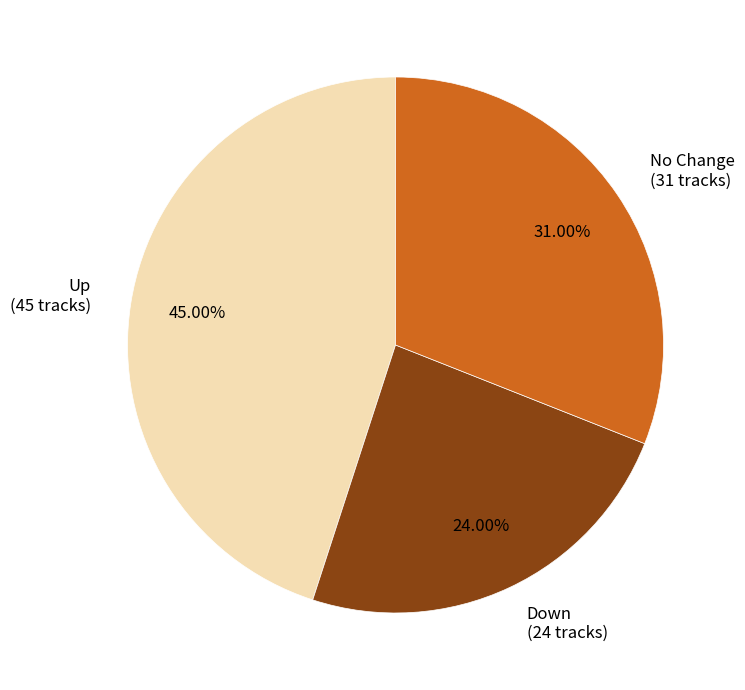

How many slices are in this pie chart?

3